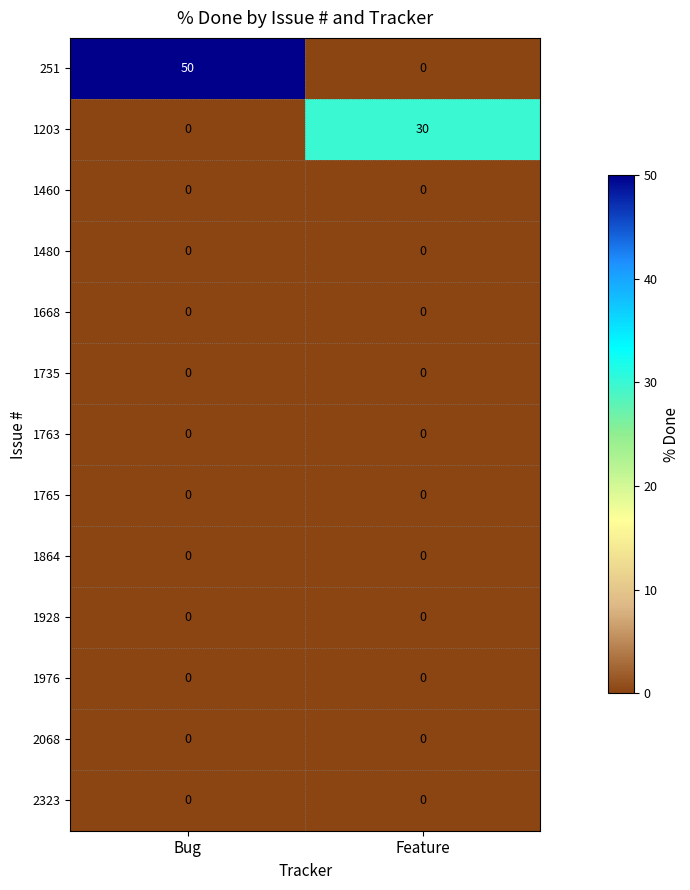

Reading left to right, list all the values displayed in this chart.

251: 50	0
1203: 0	30
1460: 0	0
1480: 0	0
1668: 0	0
1735: 0	0
1763: 0	0
1765: 0	0
1864: 0	0
1928: 0	0
1976: 0	0
2068: 0	0
2323: 0	0